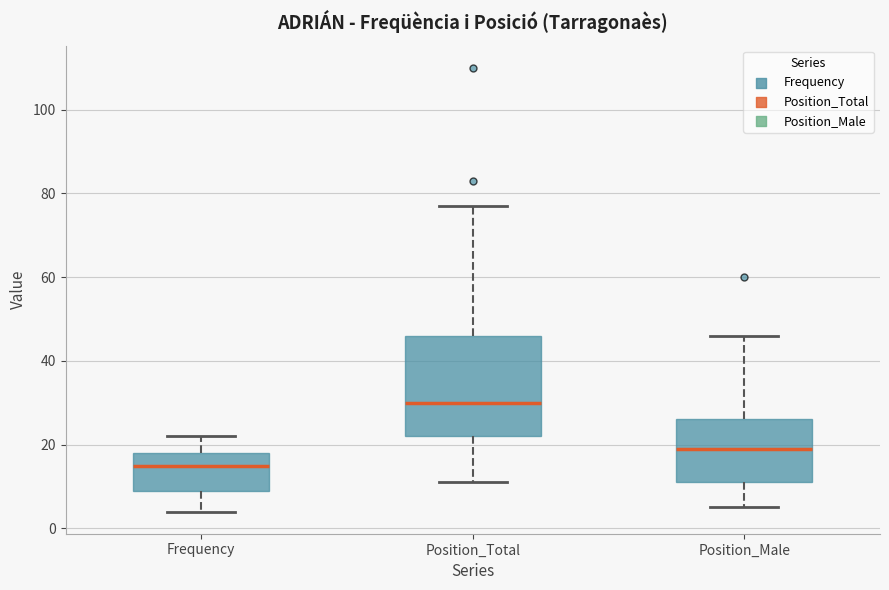

Reading left to right, transcribe this box plot: for each box, give where its median line is, the range the box spans, and where its two whiskers end, as read against the y-axis. The values are not printed on the chart, so give them approximately, as read against the axis.

Frequency: median 16, box 10 to 18, whiskers 4 to 22
Position_Total: median 30, box 22 to 46, whiskers 12 to 78
Position_Male: median 20, box 12 to 26, whiskers 6 to 46